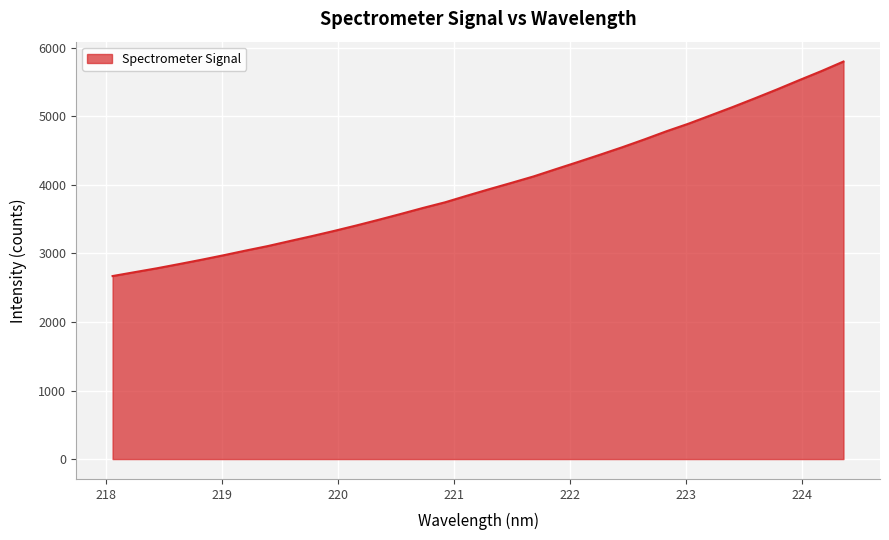

How many lines are shown in the chart?

1